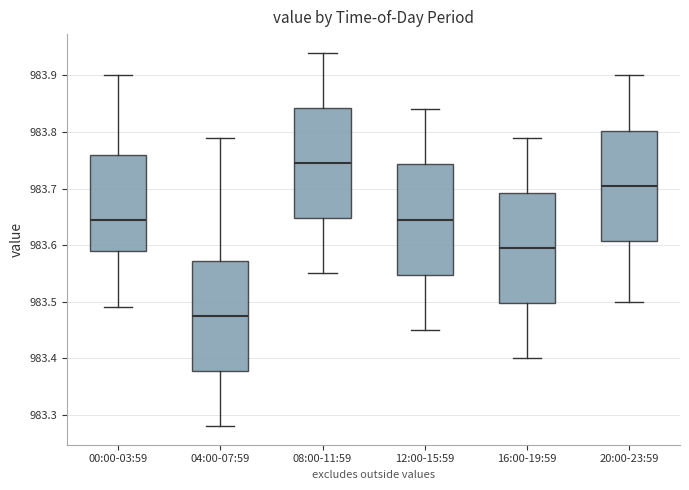

Reading left to right, read every box against the y-axis: the position of its median line, the range the box covers, and the ends of its whiskers. The values are not printed on the chart, so give them approximately, as read against the axis.

00:00-03:59: median 983.65, box 983.59 to 983.76, whiskers 983.49 to 983.90
04:00-07:59: median 983.48, box 983.38 to 983.57, whiskers 983.28 to 983.79
08:00-11:59: median 983.75, box 983.65 to 983.84, whiskers 983.55 to 983.94
12:00-15:59: median 983.65, box 983.55 to 983.74, whiskers 983.45 to 983.84
16:00-19:59: median 983.60, box 983.50 to 983.69, whiskers 983.40 to 983.79
20:00-23:59: median 983.71, box 983.61 to 983.80, whiskers 983.50 to 983.90